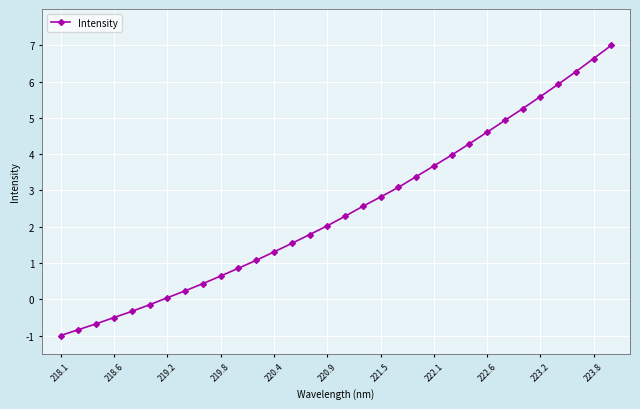

What is the value of the 24th point from the left?

4.3